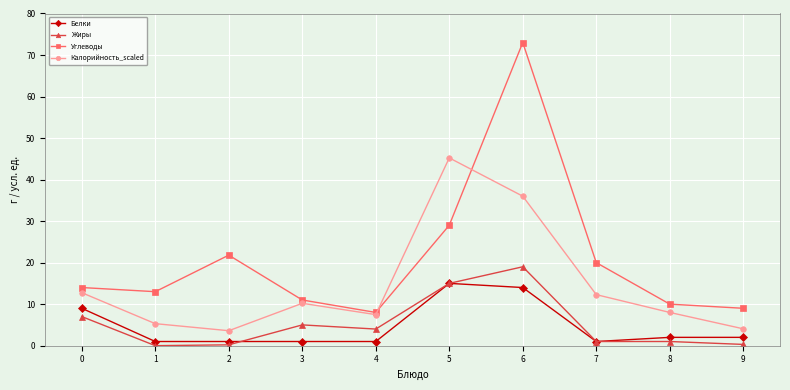

Which series has the largest total across all categories?

Углеводы